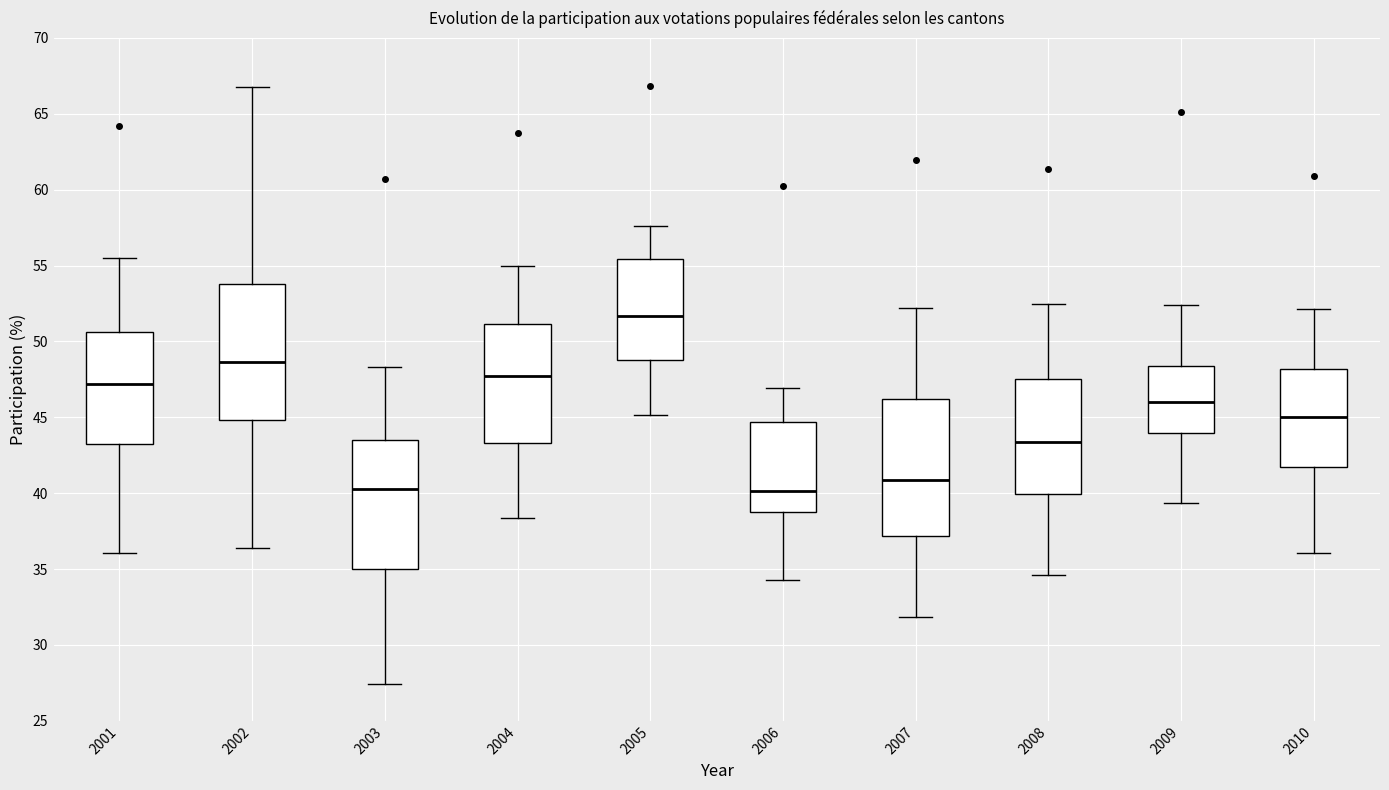

Reading left to right, read every box against the y-axis: the position of its median line, the range the box covers, and the ends of its whiskers. The values are not printed on the chart, so give them approximately, as read against the axis.

2001: median 47.0, box 43.0 to 50.5, whiskers 36.0 to 55.5
2002: median 48.5, box 45.0 to 54.0, whiskers 36.5 to 67.0
2003: median 40.5, box 35.0 to 43.5, whiskers 27.5 to 48.5
2004: median 47.5, box 43.5 to 51.0, whiskers 38.5 to 55.0
2005: median 51.5, box 49.0 to 55.5, whiskers 45.0 to 57.5
2006: median 40.0, box 39.0 to 44.5, whiskers 34.5 to 47.0
2007: median 41.0, box 37.0 to 46.0, whiskers 32.0 to 52.0
2008: median 43.5, box 40.0 to 47.5, whiskers 34.5 to 52.5
2009: median 46.0, box 44.0 to 48.5, whiskers 39.5 to 52.5
2010: median 45.0, box 41.5 to 48.0, whiskers 36.0 to 52.0